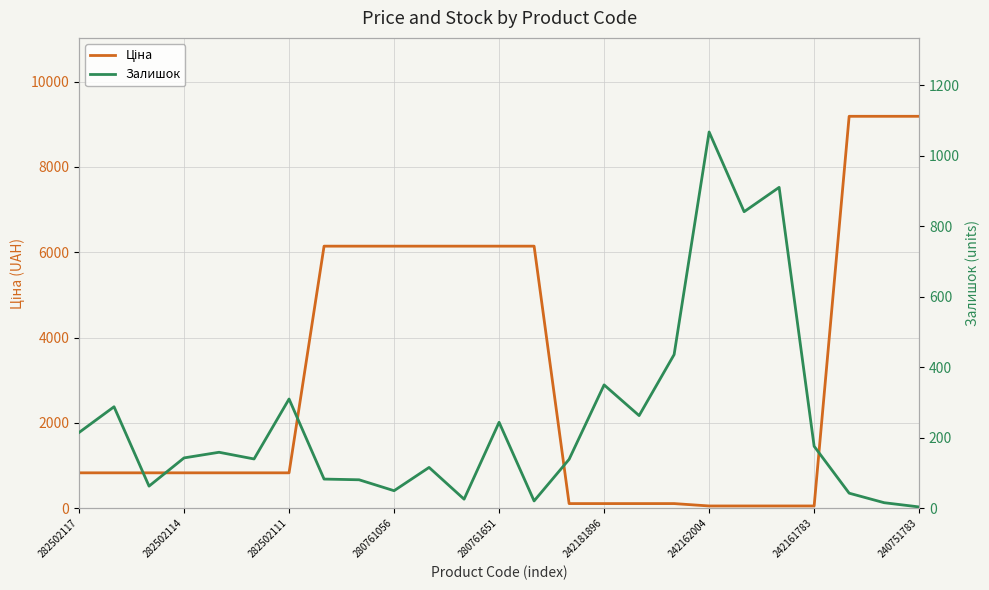

Where do Ціна and Залишок first cross each other?

13 and 14